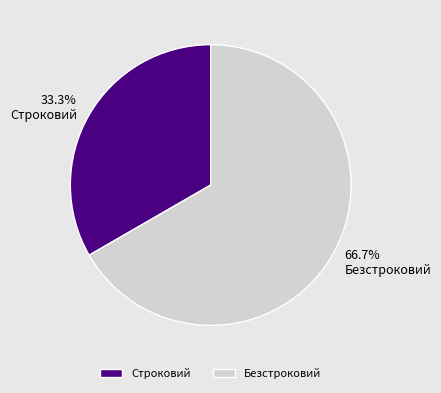

Does any single category account for the majority?

Yes